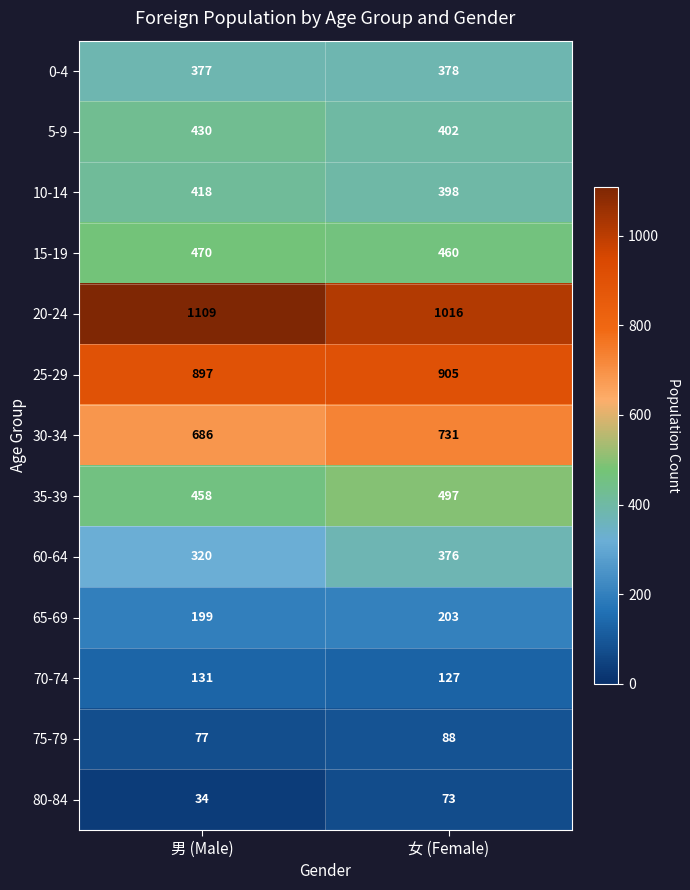

What is the minimum value shown in the chart?

34